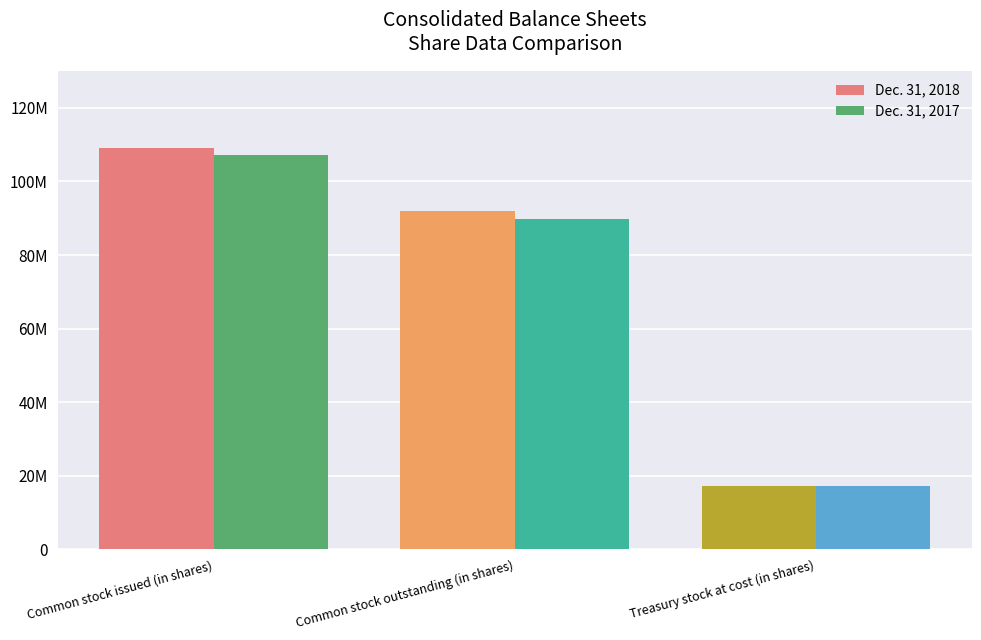

What is the sum of the Dec. 31, 2017 values at Common stock issued (in shares) and Common stock outstanding (in shares)?

197000000